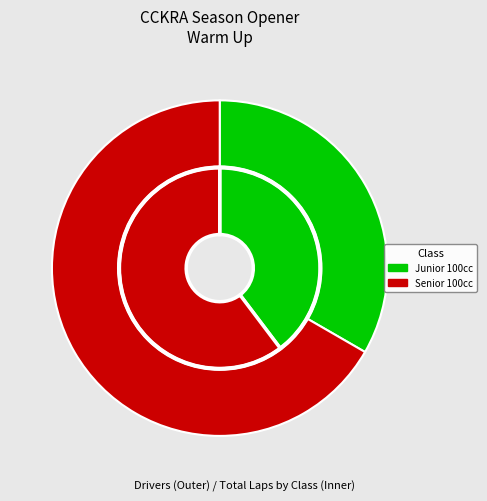

Count the number of slices in the pie.

2